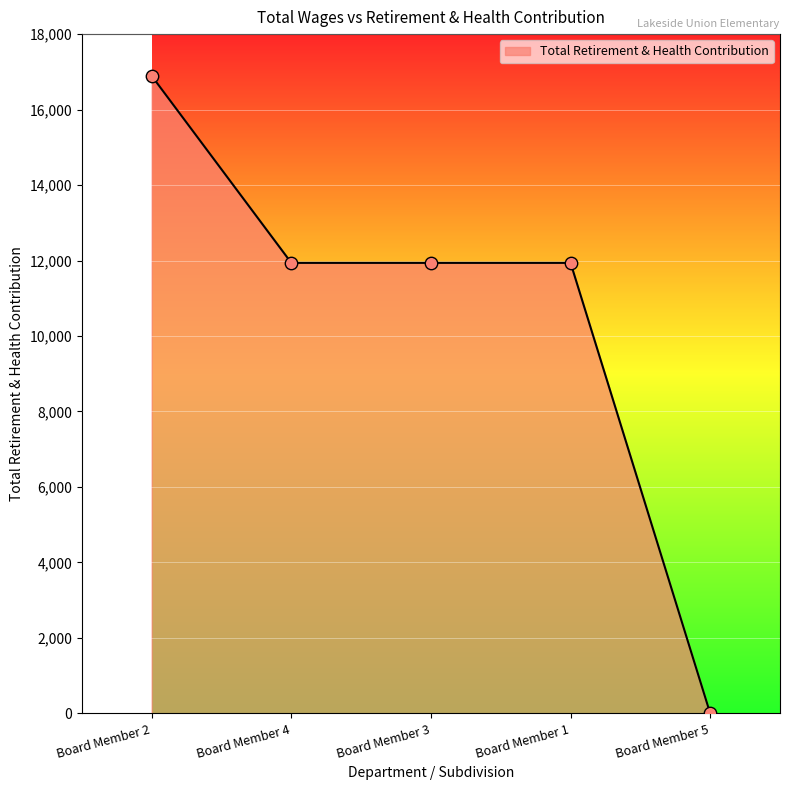

What is the change in value from Board Member 3 to Board Member 5?

-11938